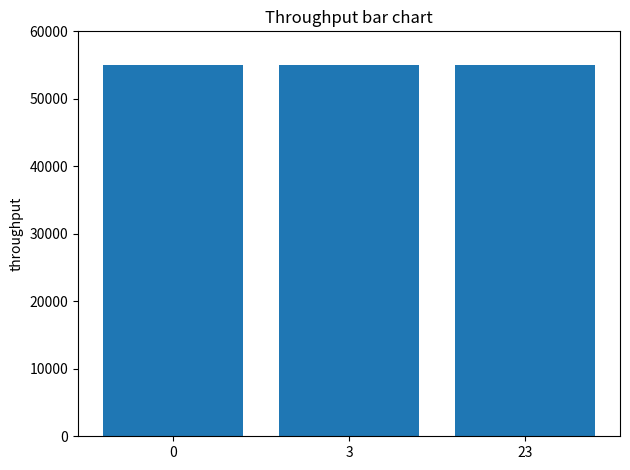

What is the ratio of the value at 23 to the value at 3?

1.0